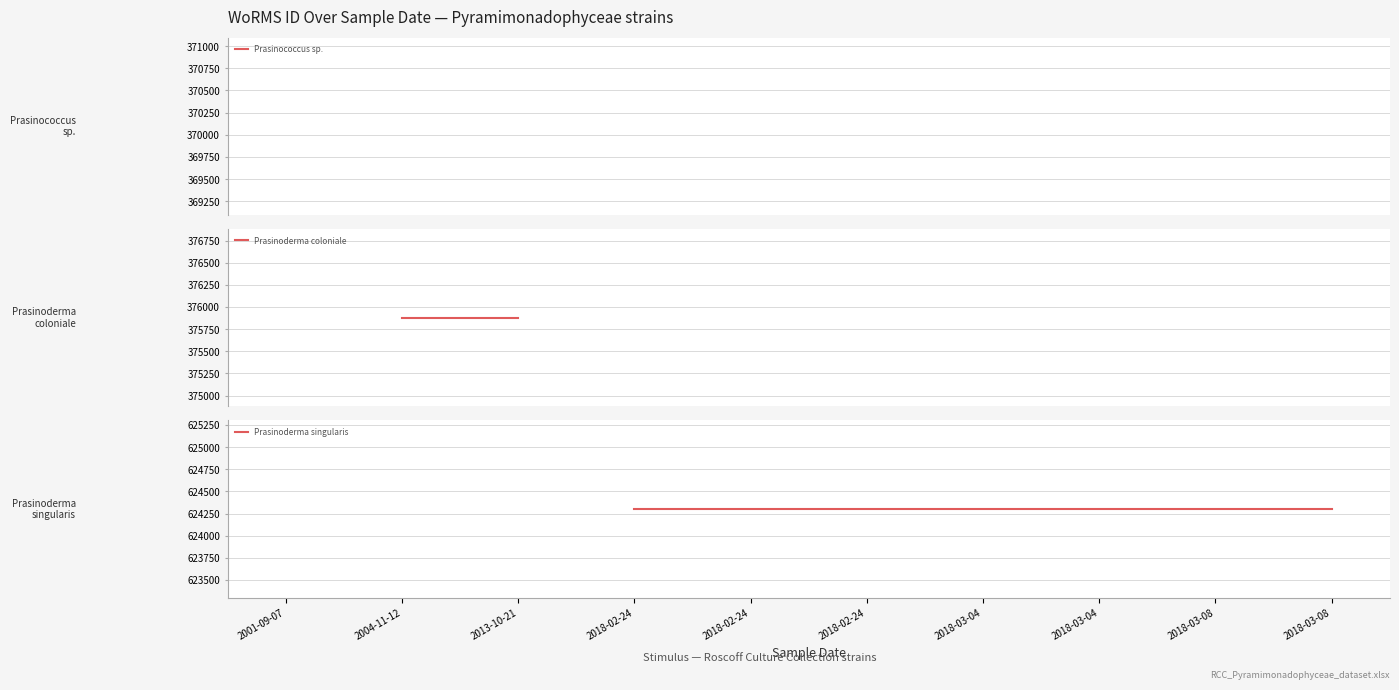

Rank the categories by value from lowest to highest.

2001-09-07, 2004-11-12, 2013-10-21, 2018-02-24, 2018-02-24, 2018-02-24, 2018-03-04, 2018-03-04, 2018-03-08, 2018-03-08